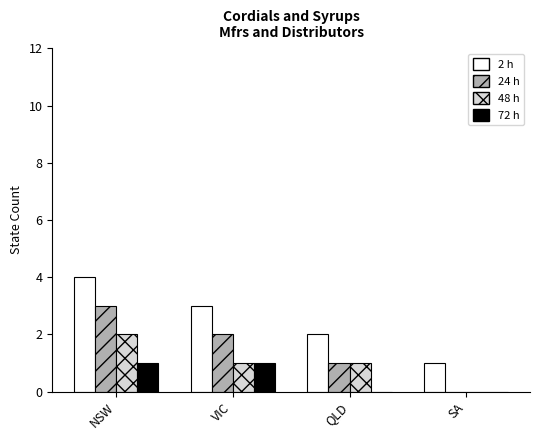

Are the bars horizontal?

No